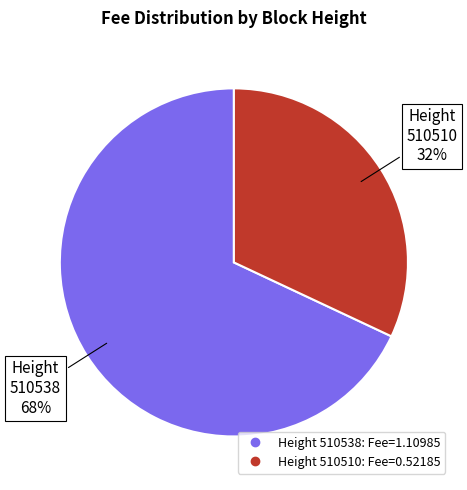

Is there a majority slice in this chart?

Yes